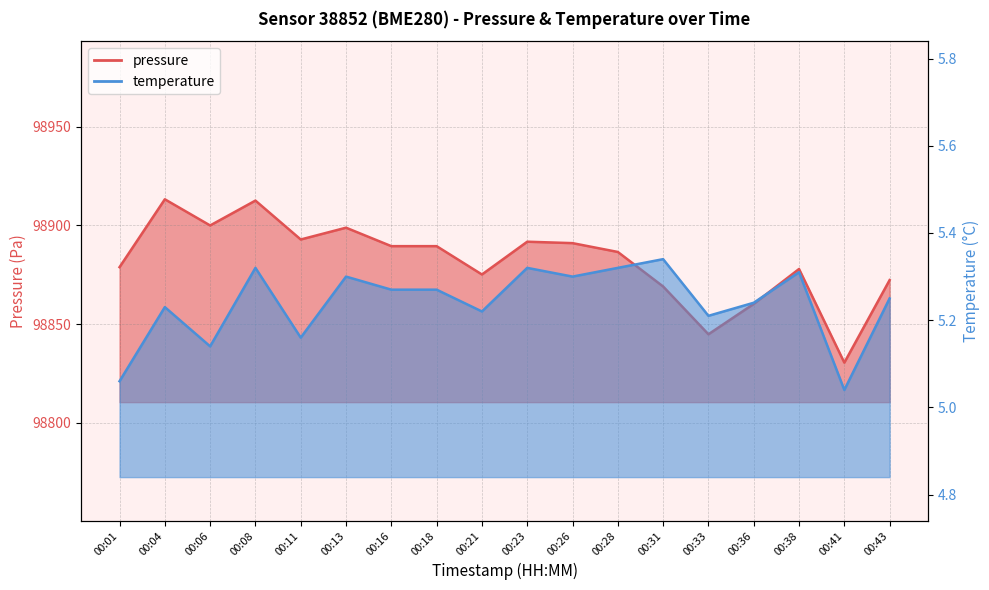

In pressure, how many points are lower than both neighbors (excluding endpoints)?

5